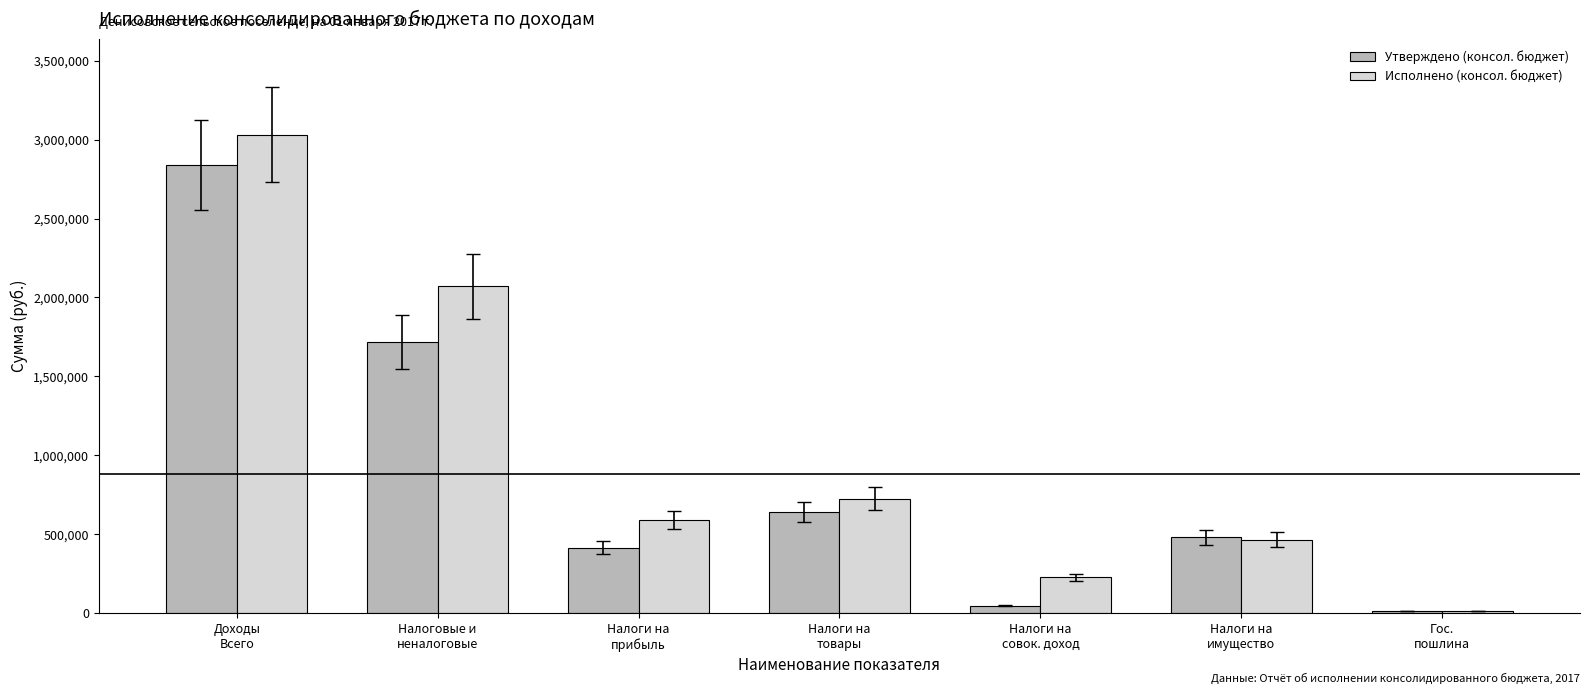

Which series has the widest spread of values?

Исполнено (консол. бюджет)